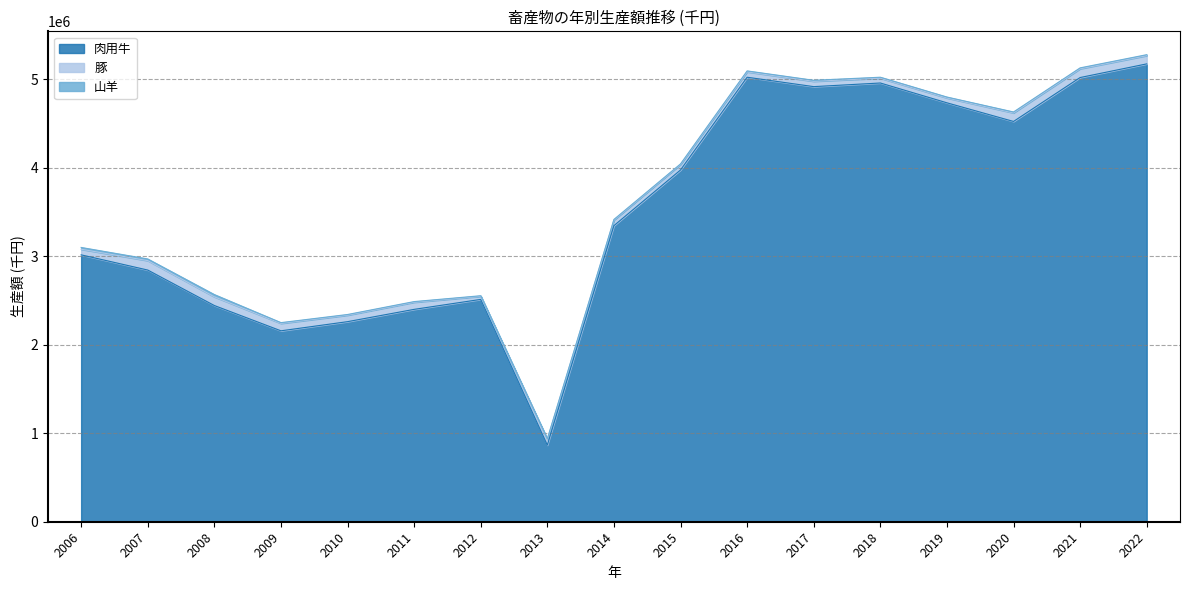

Count the number of categories in the chart.

17